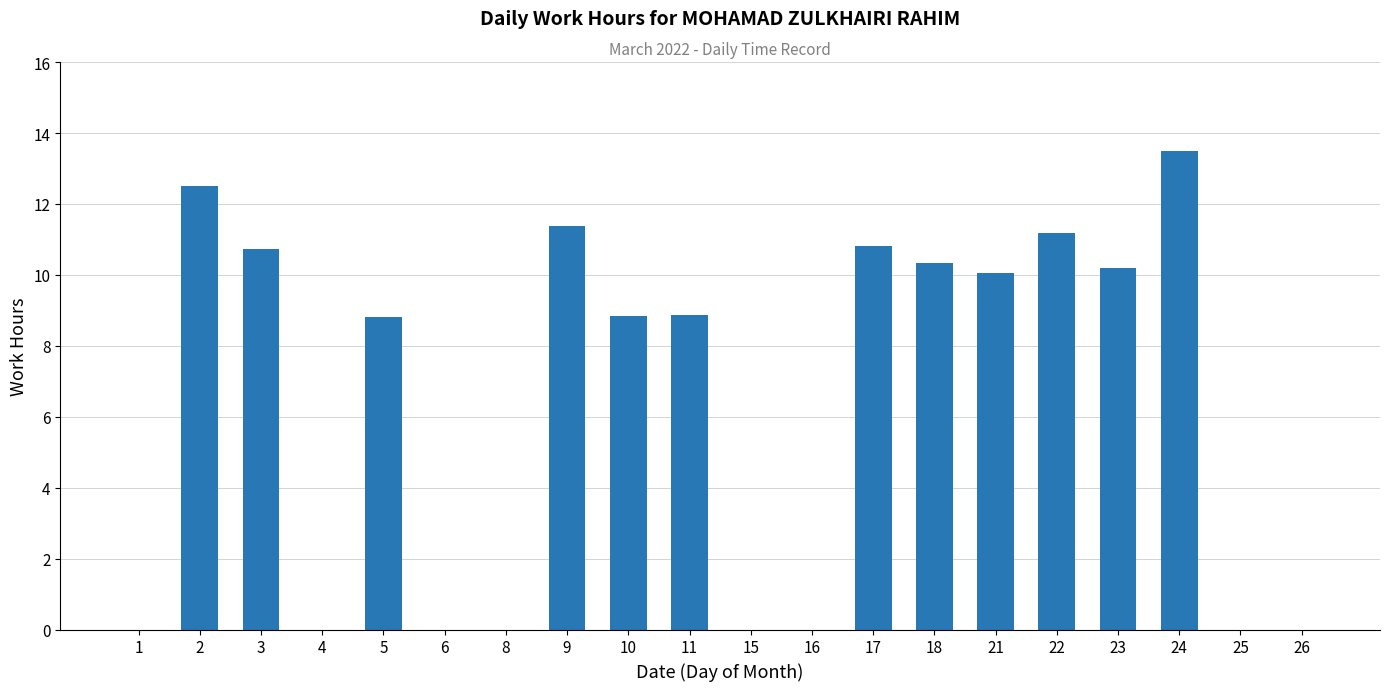

Between 16 and 11, which is larger?

11